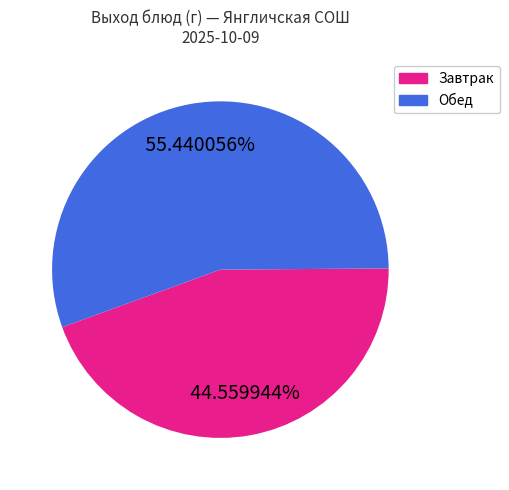

Count the number of slices in the pie.

2